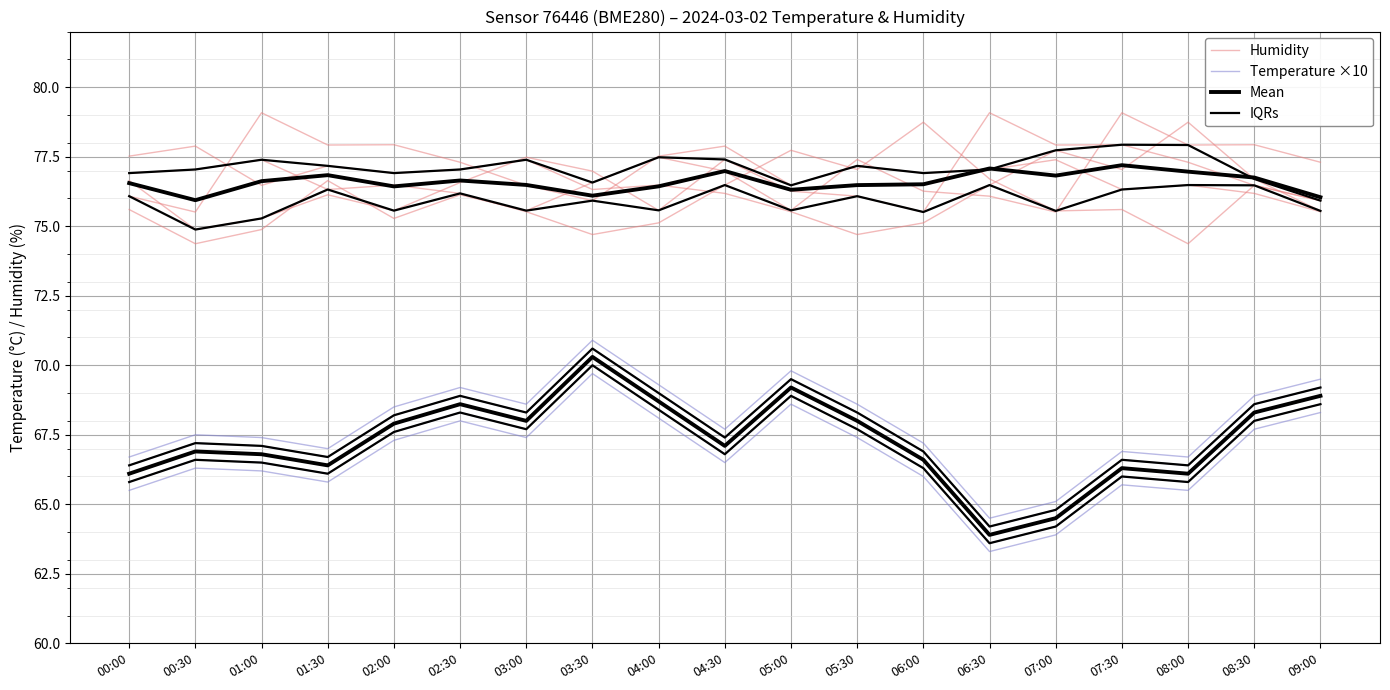

Does the chart display data point markers on the line(s)?

No